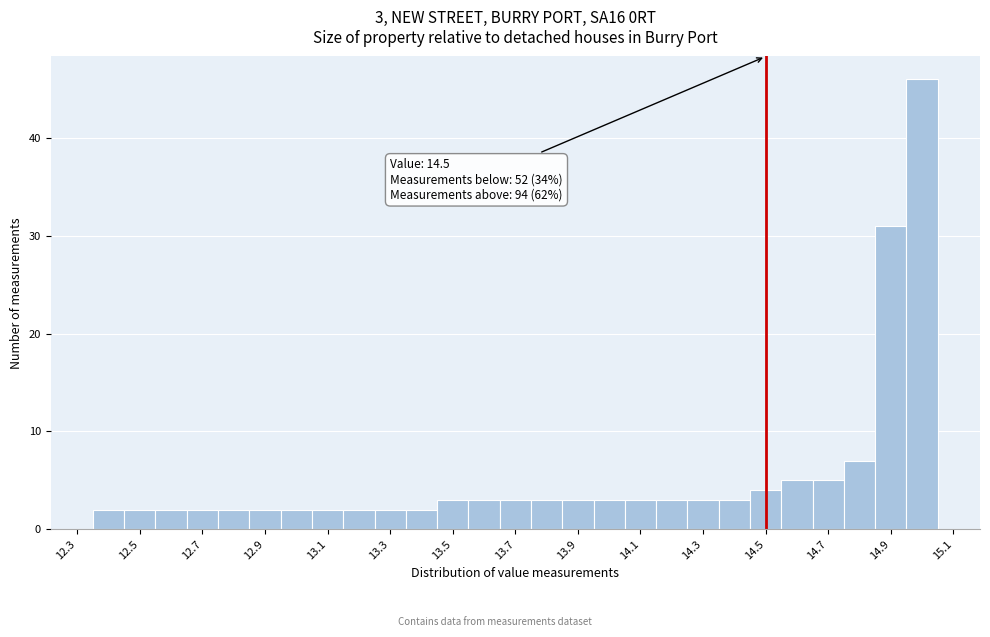

Which range on the x-axis has the tallest bar?

14.95 to 15.05